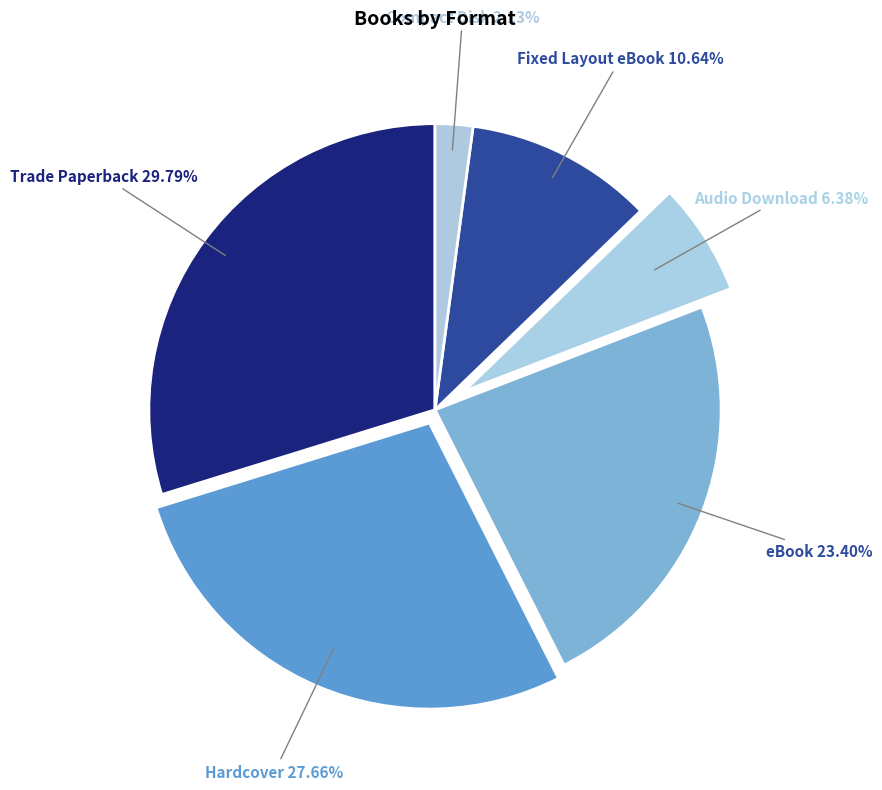

Which slice is the largest?

Trade Paperback